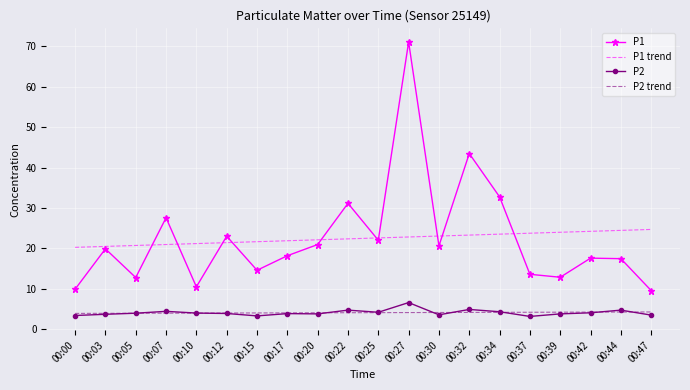

At which label does P2 reach its peak?

00:27